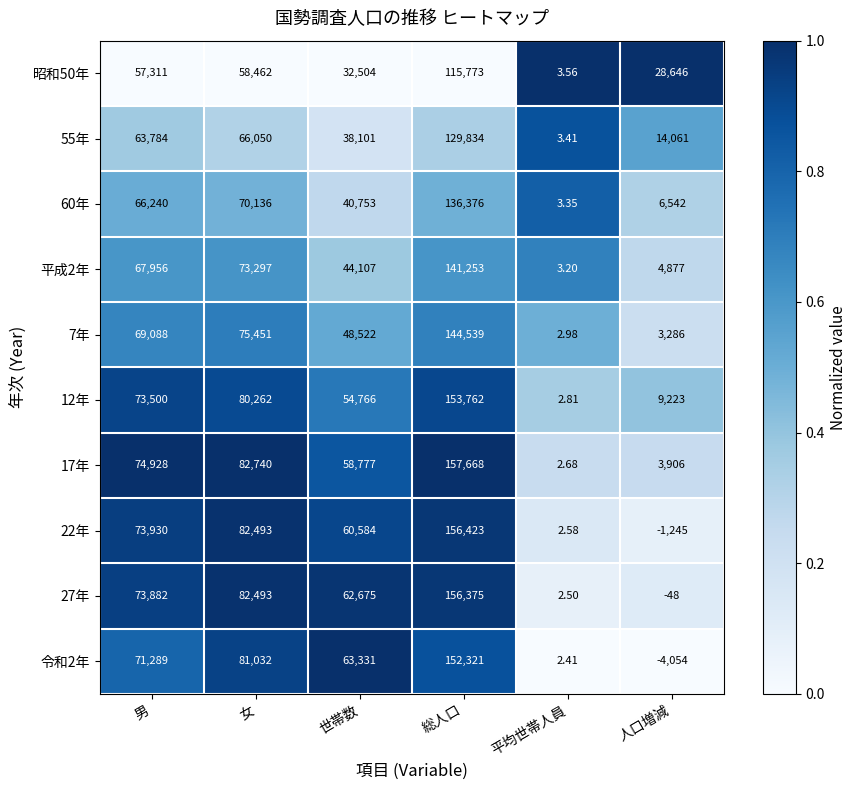

Where is 7年 nearest to the value 72270?

女